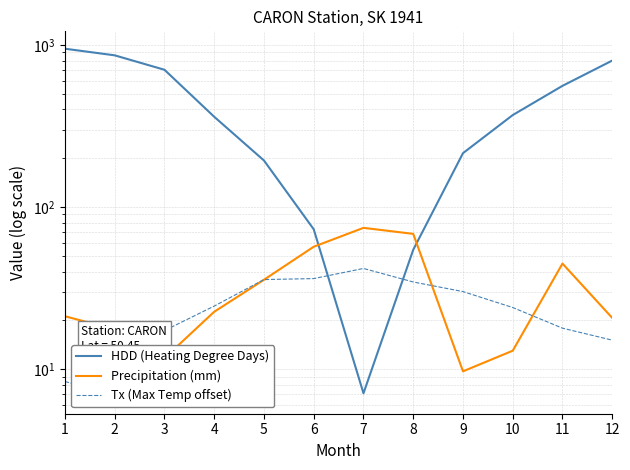

Reading left to right, transcribe all the data shown in this chart.

HDD (Heating Degree Days): 946.9	861.9	702.2	360.2	193.6	72.9	7.1	54.5	214.9	369.1	559.0	800.4
Precipitation (mm): 21.2	17.6	11.7	22.6	35.6	56.9	74.4	68.3	9.7	13.0	44.8	20.7
Tx (Max Temp offset): 8.4	6.8	17.3	24.5	35.7	36.2	41.8	34.5	30.1	24.0	17.9	15.1